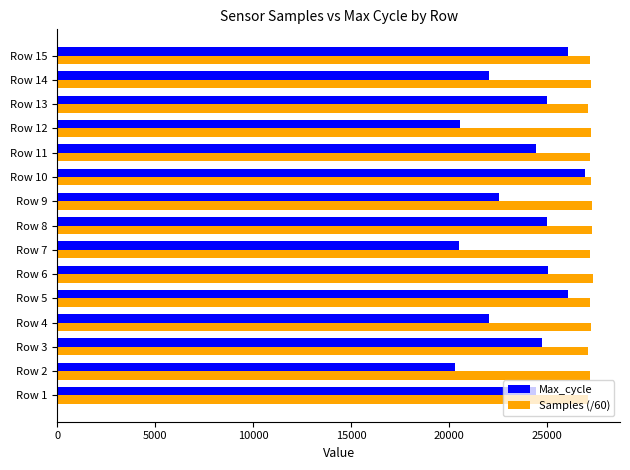

What is the difference between the maximum and minimum values in the Max_cycle series?

6622.0